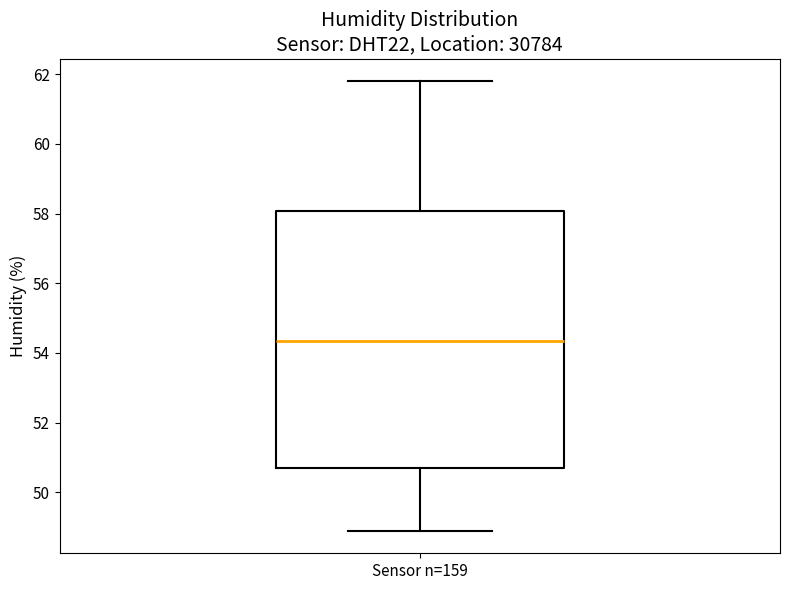

Transcribe this box plot: give where the median line is, the range the box spans, and where the two whiskers end, as read against the y-axis. The values are not printed on the chart, so give them approximately, as read against the axis.

median 54.4, box 50.8 to 58.0, whiskers 49.0 to 61.8